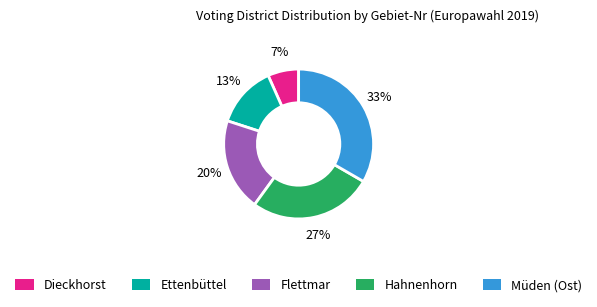

Which category has the biggest portion of the pie?

Müden (Ost)